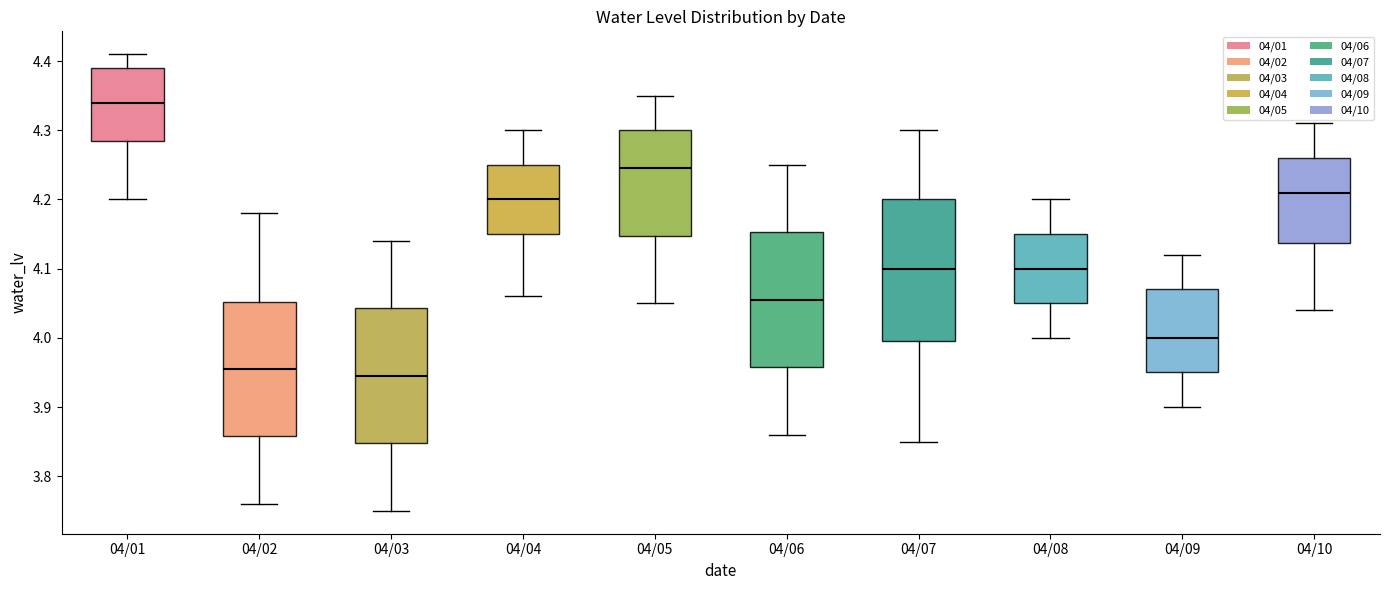

Reading left to right, read every box against the y-axis: the position of its median line, the range the box covers, and the ends of its whiskers. The values are not printed on the chart, so give them approximately, as read against the axis.

04/01: median 4.34, box 4.29 to 4.39, whiskers 4.20 to 4.41
04/02: median 3.96, box 3.86 to 4.05, whiskers 3.76 to 4.18
04/03: median 3.95, box 3.85 to 4.04, whiskers 3.75 to 4.14
04/04: median 4.20, box 4.15 to 4.25, whiskers 4.06 to 4.30
04/05: median 4.25, box 4.15 to 4.30, whiskers 4.05 to 4.35
04/06: median 4.06, box 3.96 to 4.15, whiskers 3.86 to 4.25
04/07: median 4.10, box 4.00 to 4.20, whiskers 3.85 to 4.30
04/08: median 4.10, box 4.05 to 4.15, whiskers 4.00 to 4.20
04/09: median 4.00, box 3.95 to 4.07, whiskers 3.90 to 4.12
04/10: median 4.21, box 4.14 to 4.26, whiskers 4.04 to 4.31